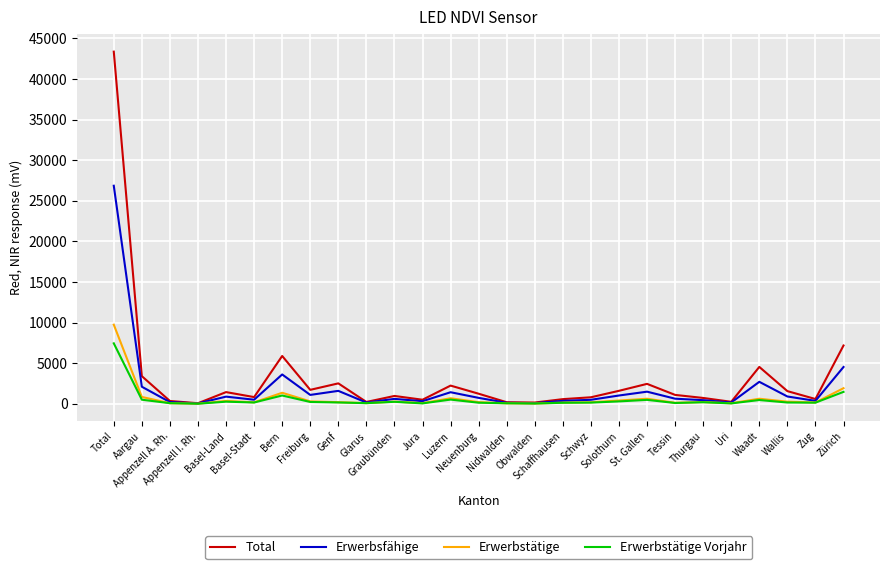

What is the difference between the Erwerbstätige Vorjahr values at Basel-Stadt and Waadt?

303